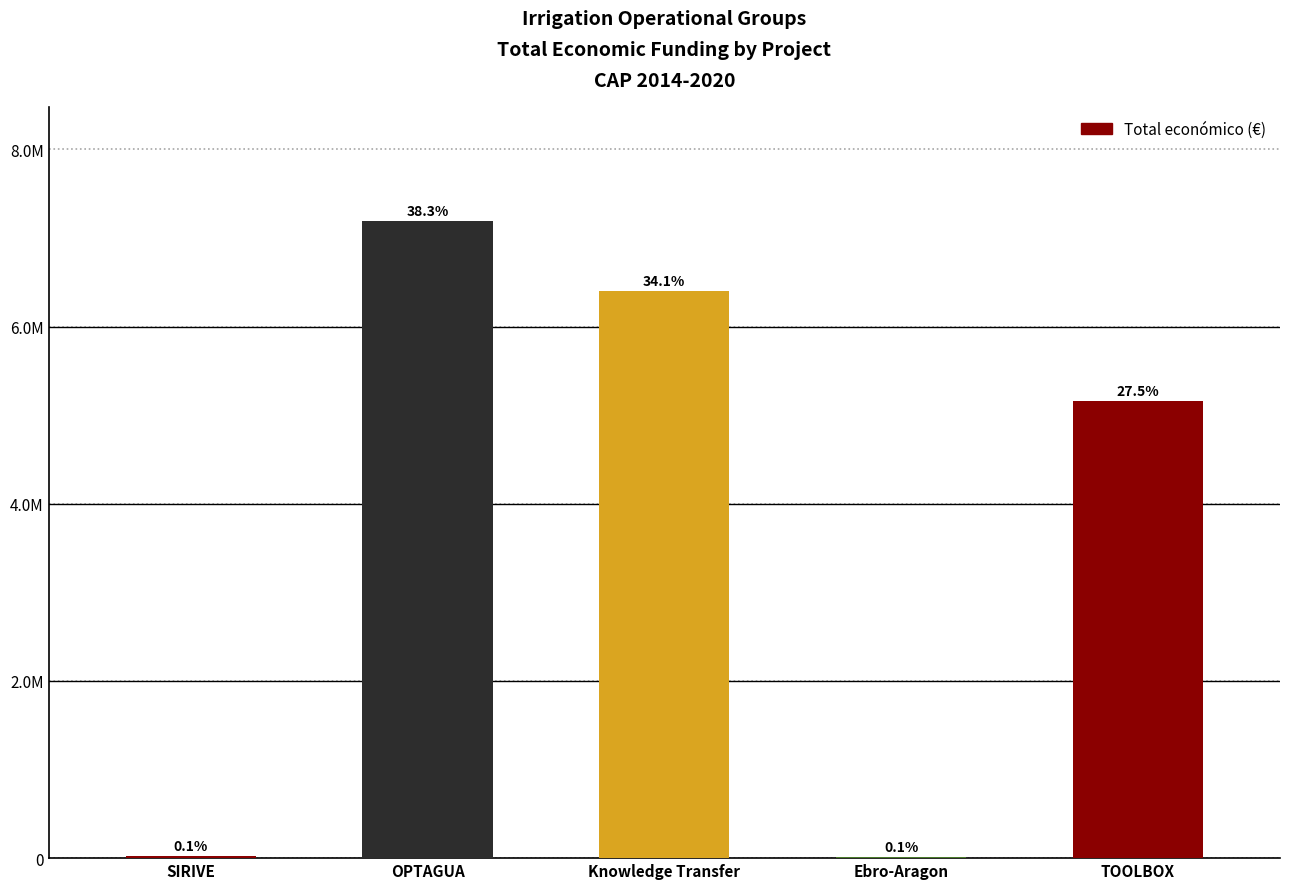

Does the chart contain stacked bars?

No